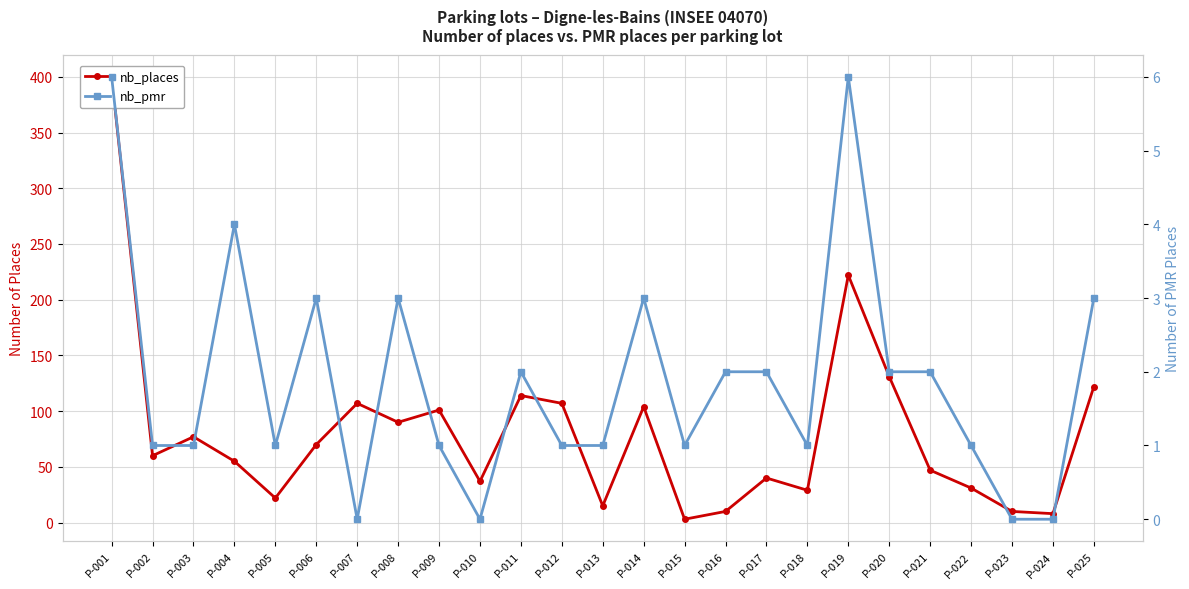

List the labels in order of nb_places value, smallest first.

P-015, P-024, P-016, P-023, P-013, P-005, P-018, P-022, P-010, P-017, P-021, P-004, P-002, P-006, P-003, P-008, P-009, P-014, P-007, P-012, P-011, P-025, P-020, P-019, P-001